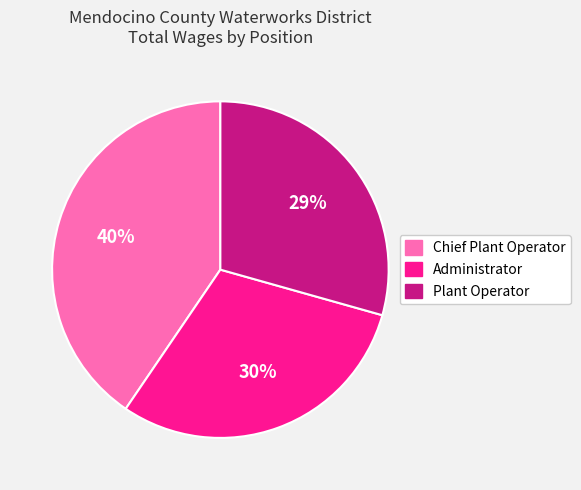

Does any single category account for the majority?

No